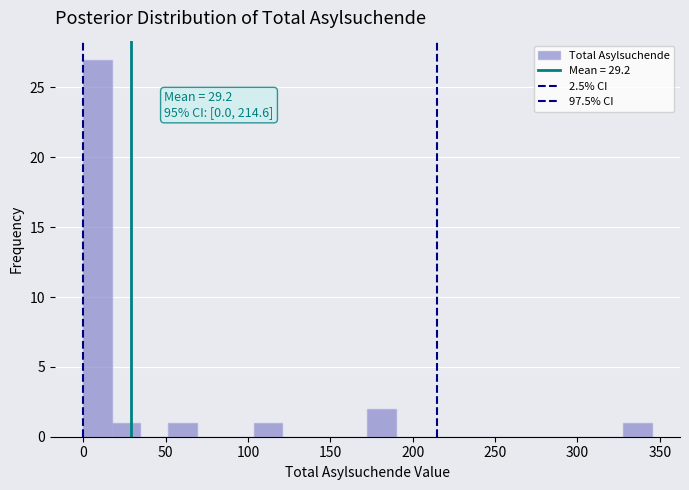

Around what value on the x-axis is the tallest bar? Give the approximate position of its centre, as read against the axis.

10